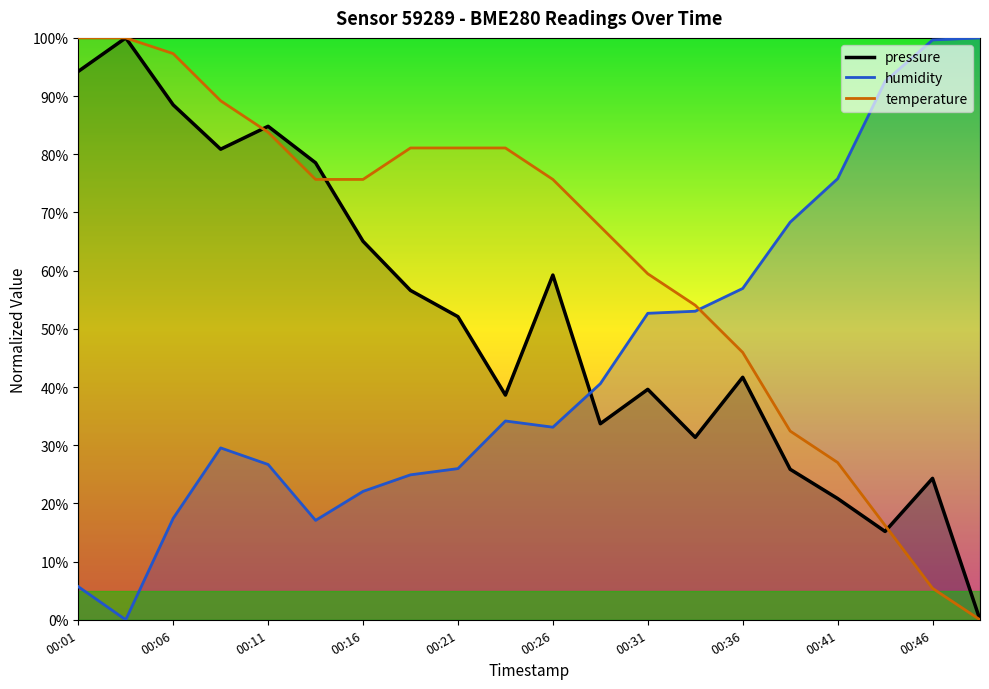

True or false: pressure has a value of 29.1 at 00:41.

False